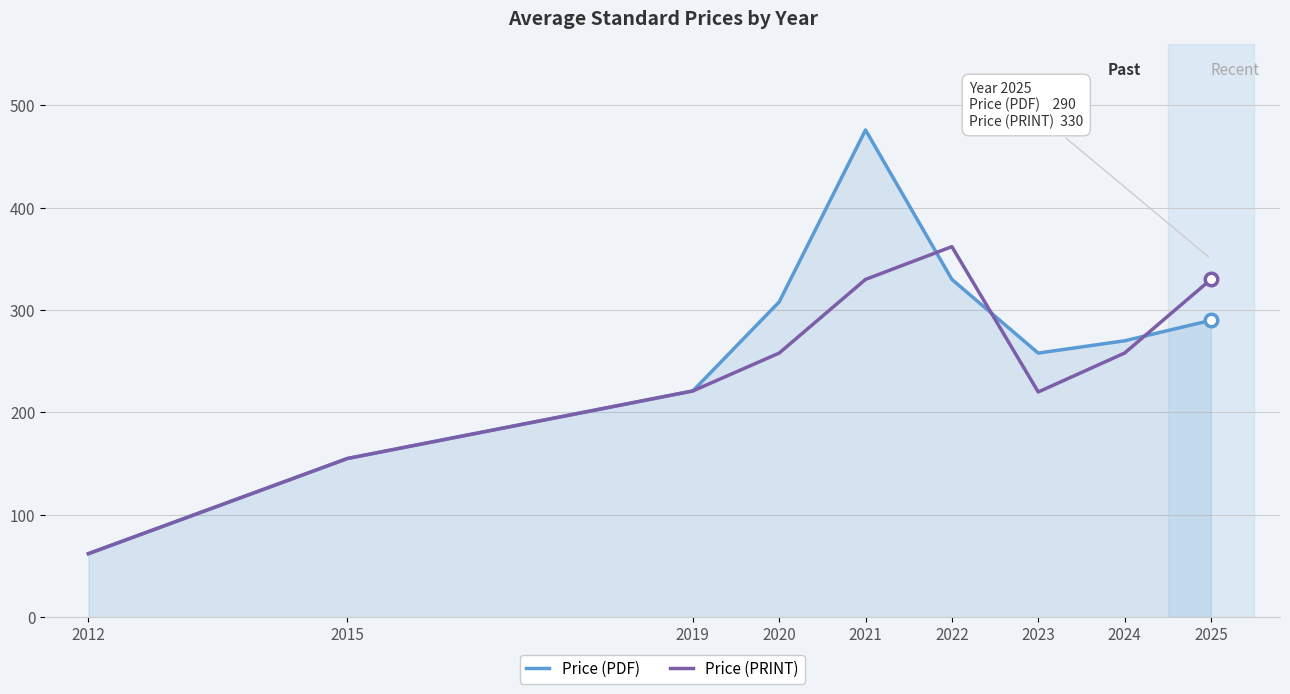

Which label corresponds to the smallest value in the chart?

2012